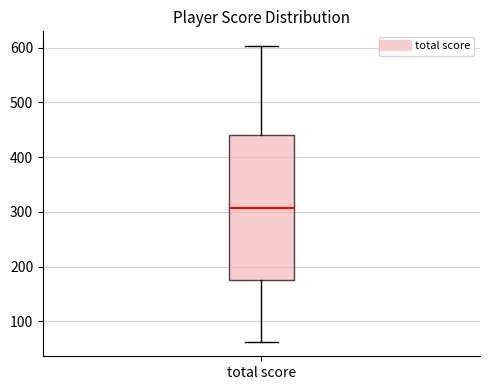

Where is the upper edge of the box for total score on the y-axis? The values are not printed on the chart, so give them approximately, as read against the axis.

440